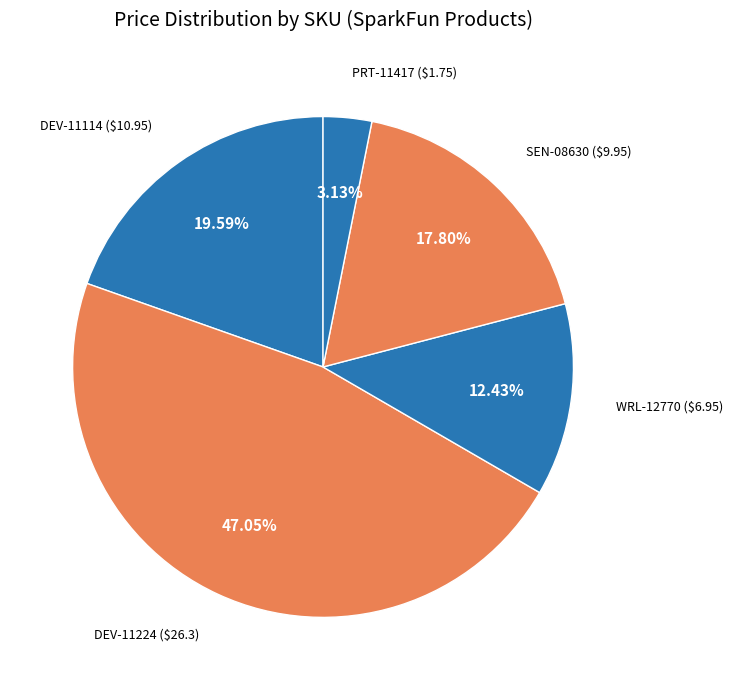

How many slices are in this pie chart?

5